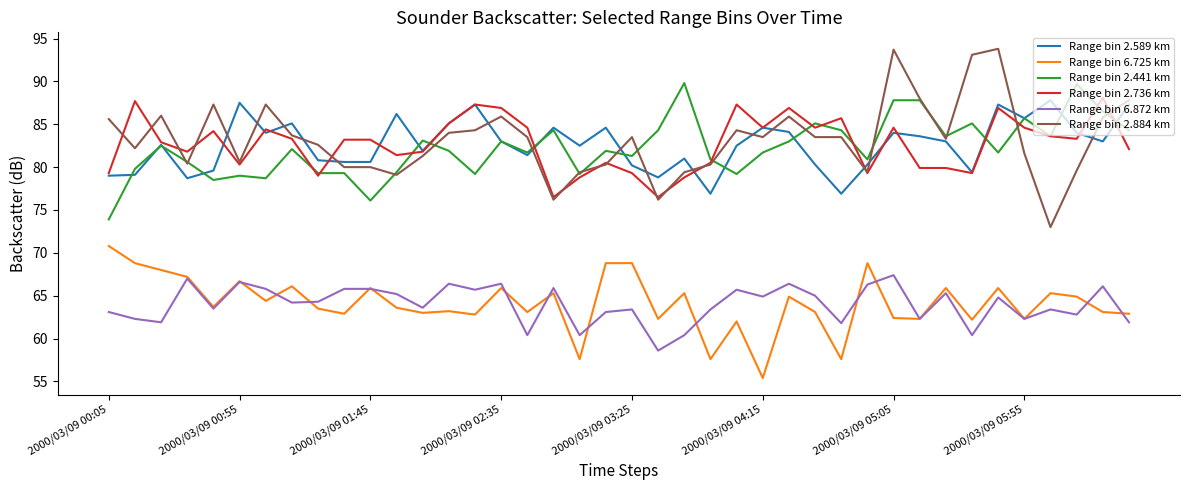

Which series has the largest range (max minus min)?

Range bin 2.884 km